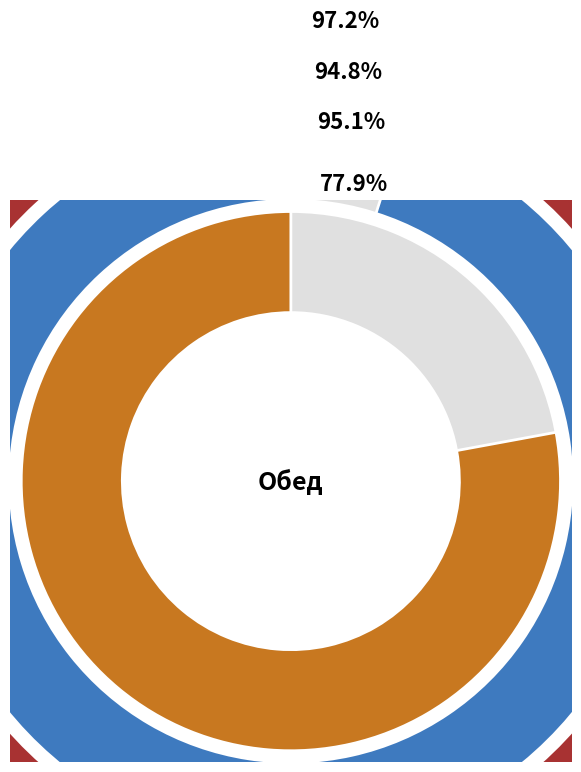

To the nearest percent, what portion does Каша гречневая рассыпчатая represent?

4%